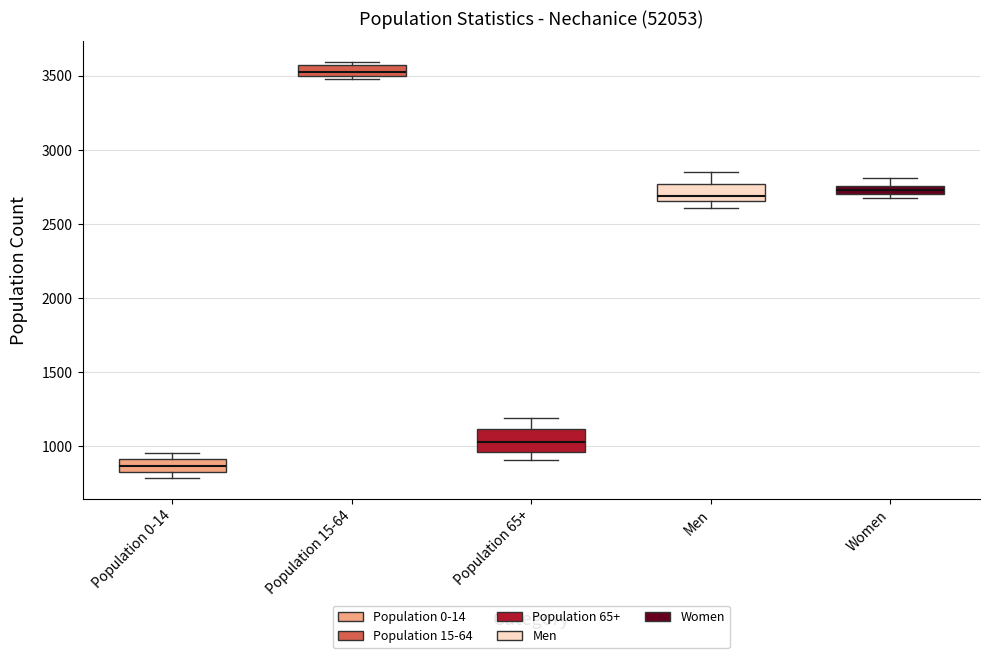

Which box's median line is the lowest?

Population 0-14